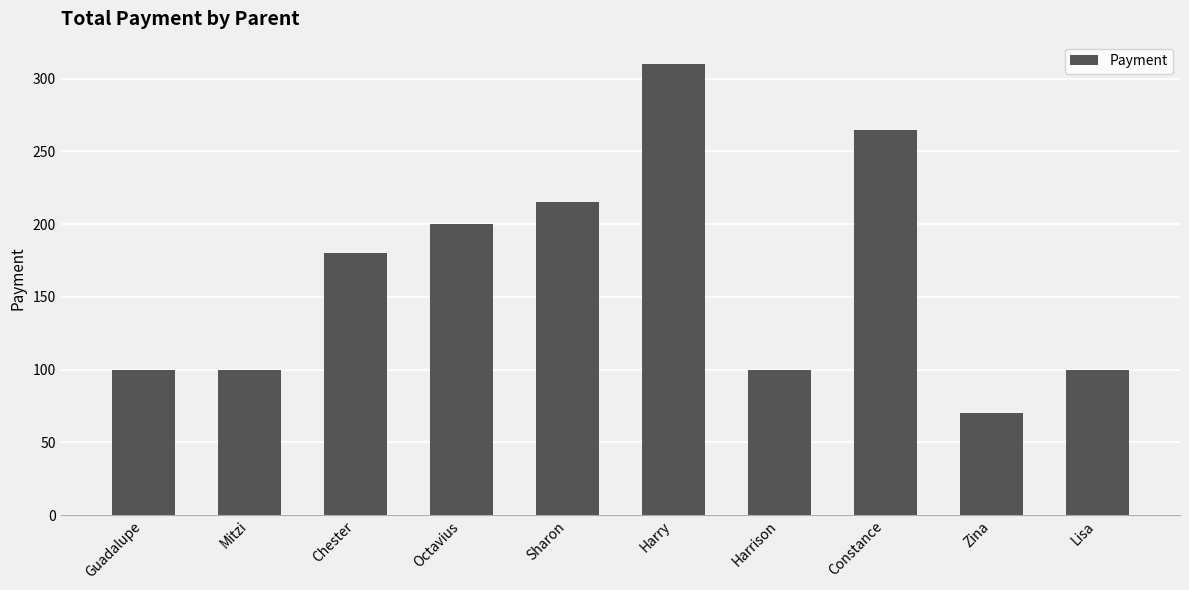

What is the change in value from Guadalupe to Octavius?

+100